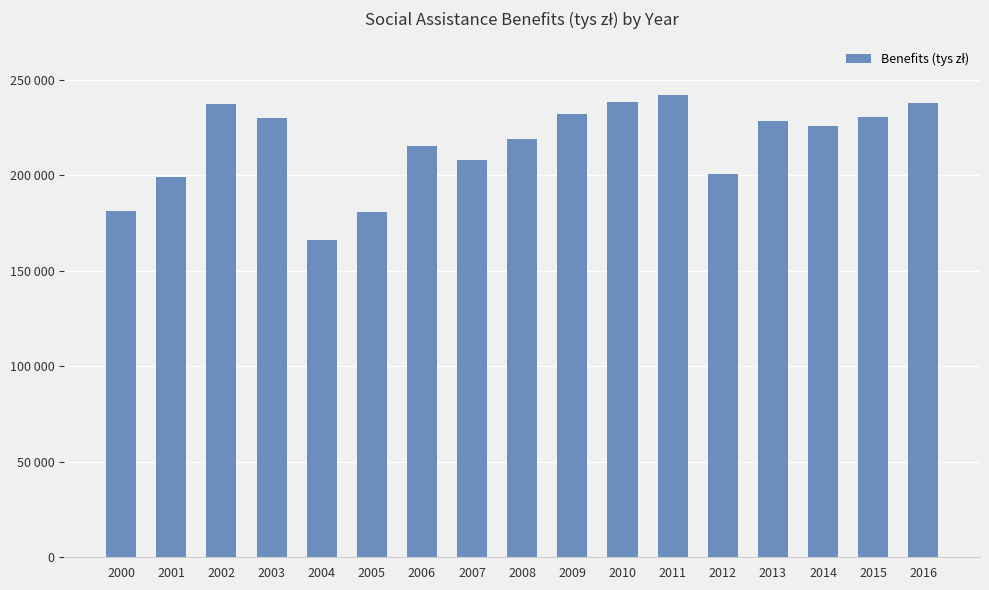

What is the value of the 8th bar from the left?

207875.0